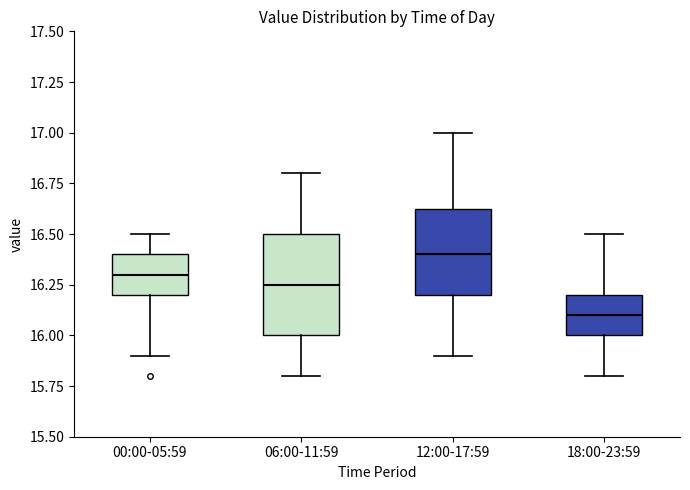

Which box has the highest median line?

12:00-17:59